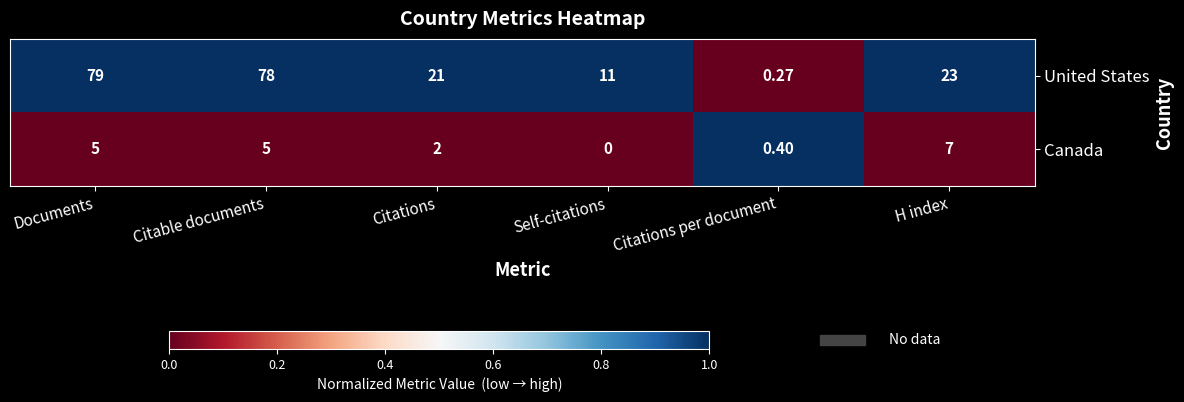

Which category has the highest value across all series?

Documents